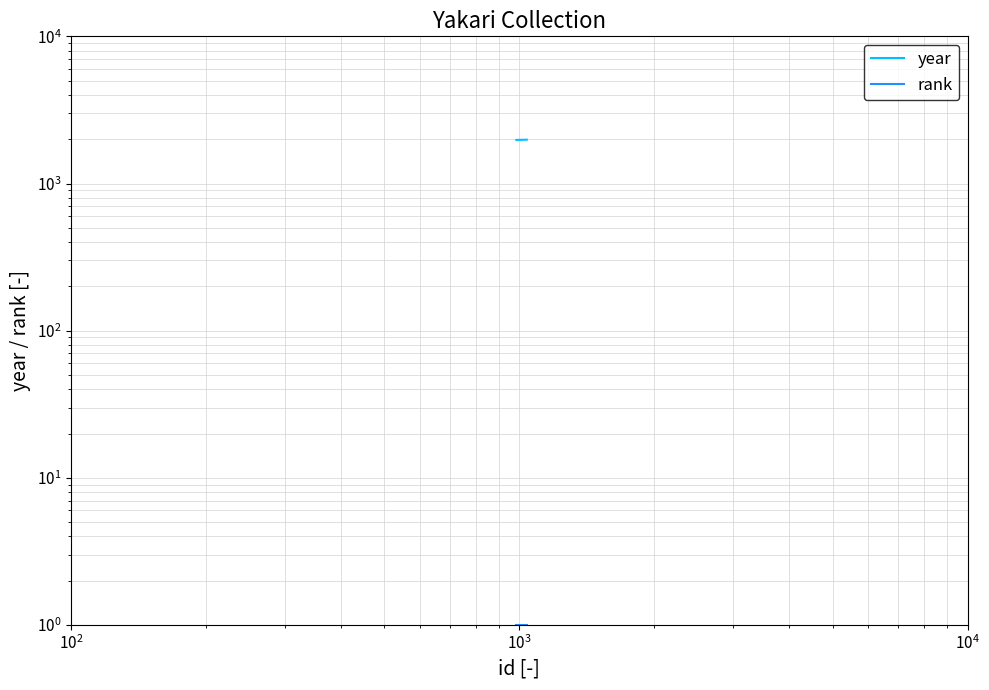

Does the chart display data point markers on the line(s)?

No